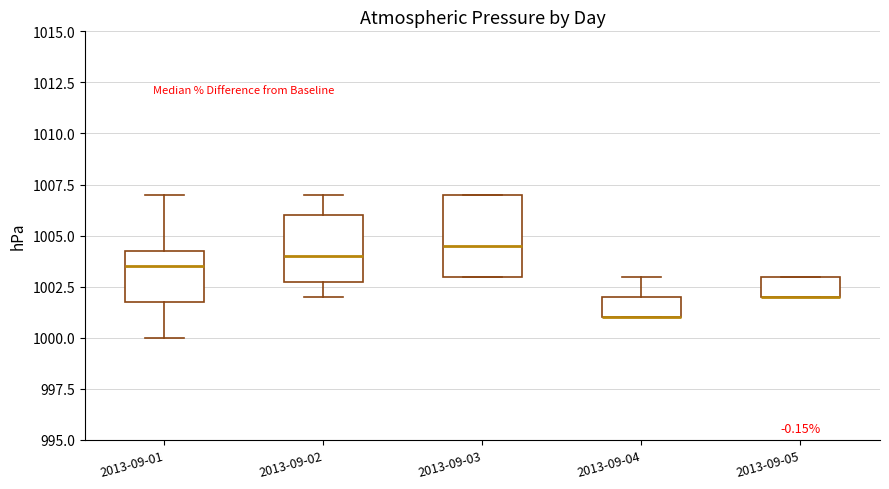

Comparing the boxes themselves (not the whiskers), which one is the tallest?

2013-09-03